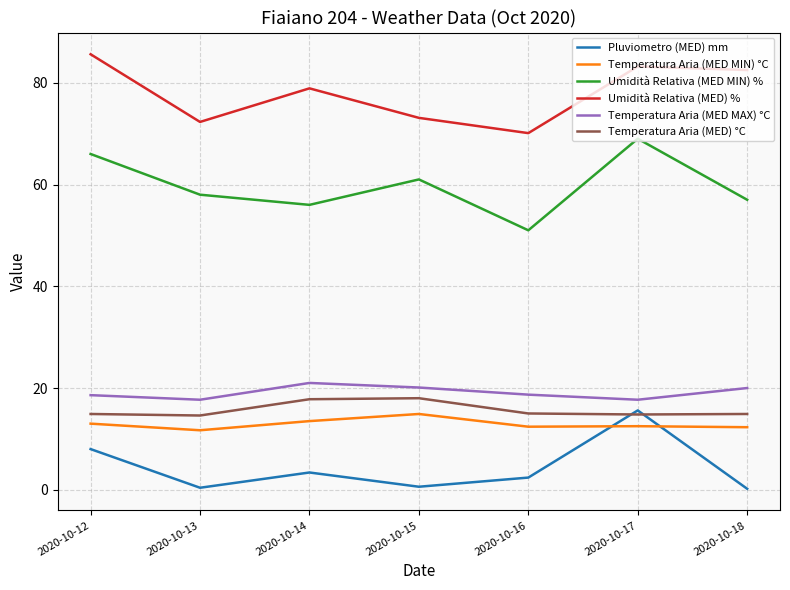

The value of Umidità Relativa (MED) % at 2020-10-14 is 111.2. True or false?

False